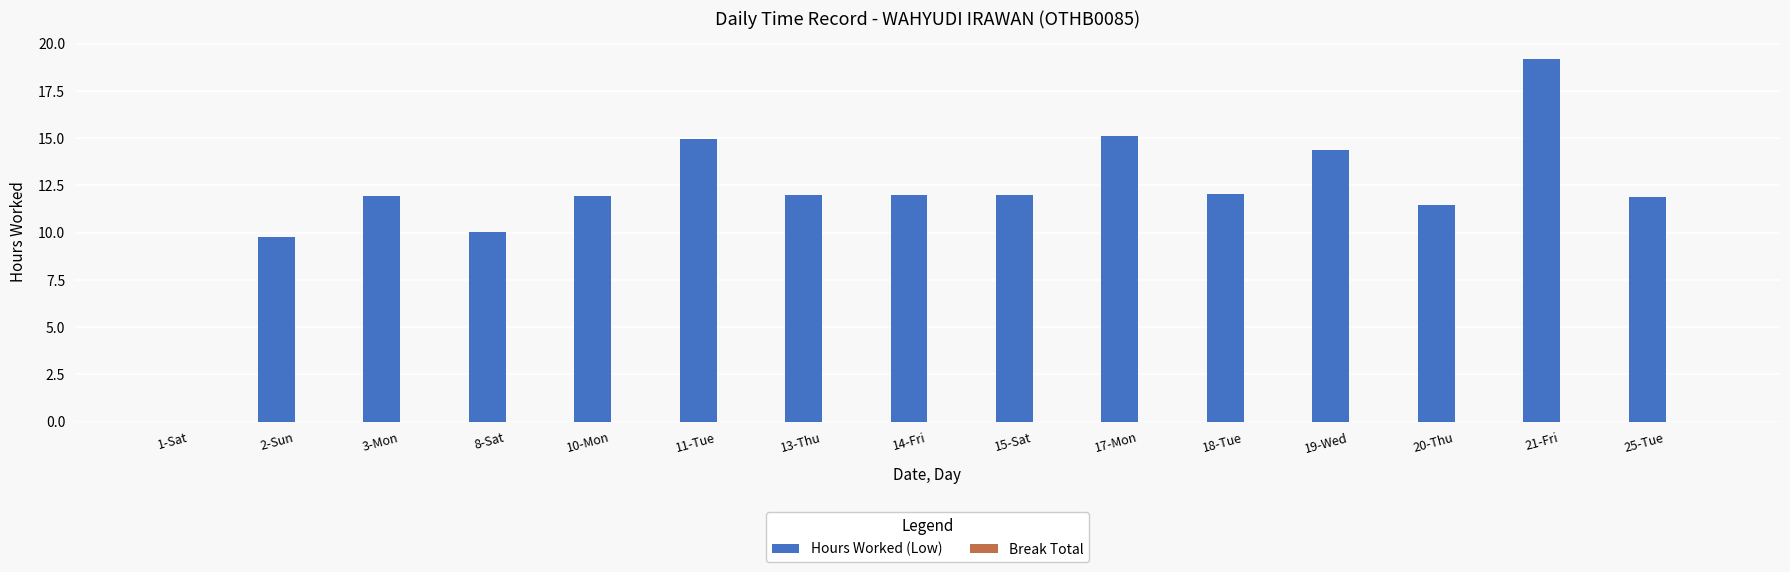

What is the sum of all values?

178.7